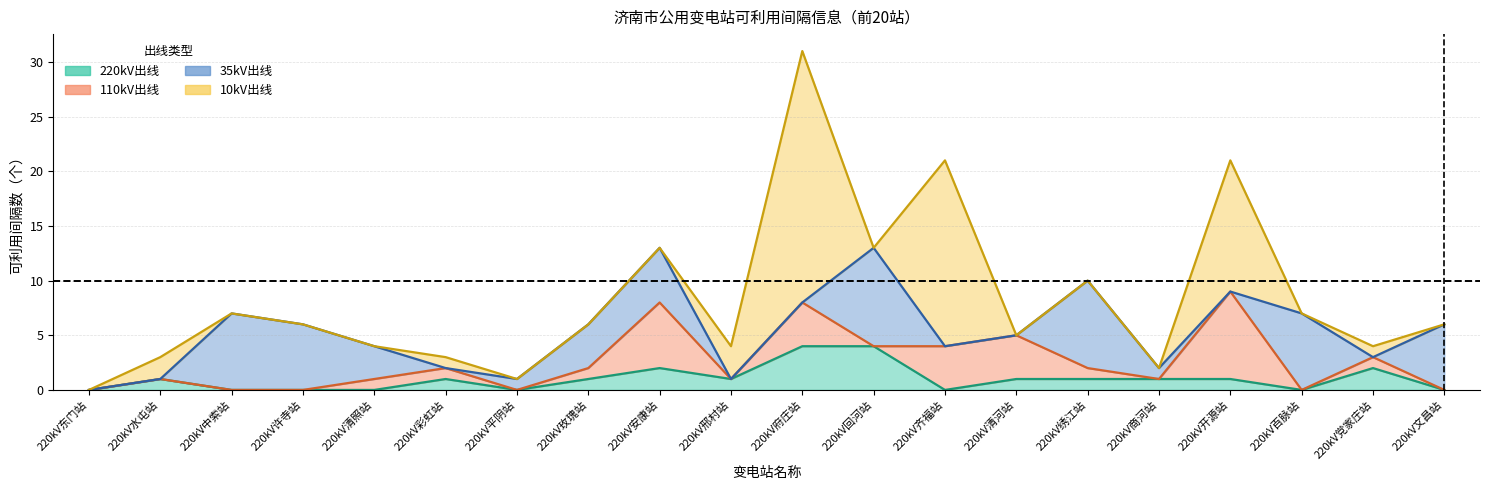

Where is the first local maximum for 35kV出线?

220kV中索站